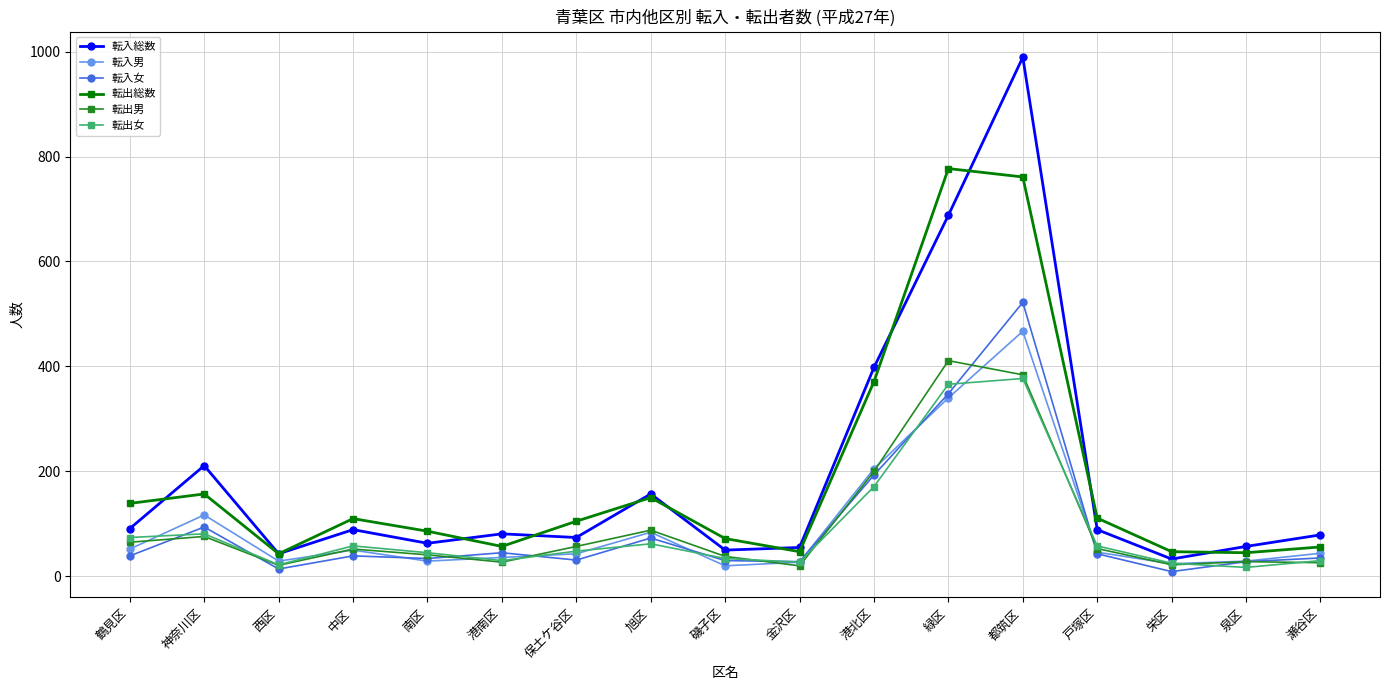

The 転入女 series shows 76 at 戸塚区. True or false?

False